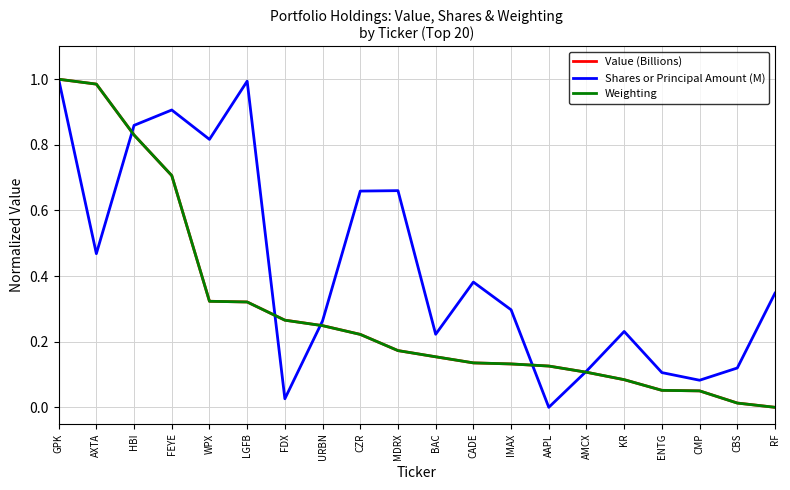

What position from the right is MDRX?

11